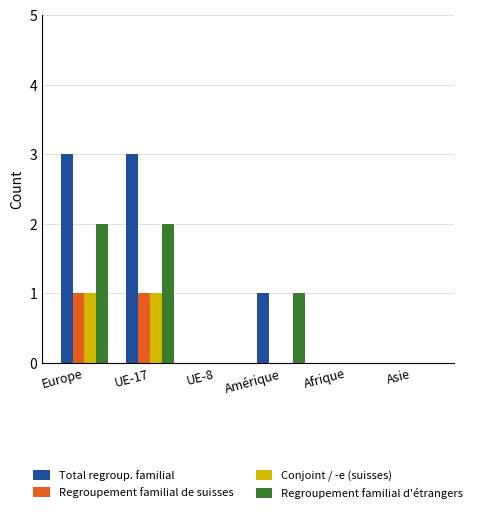

Is it true that Total regroup. familial equals 0 at Asie?

True